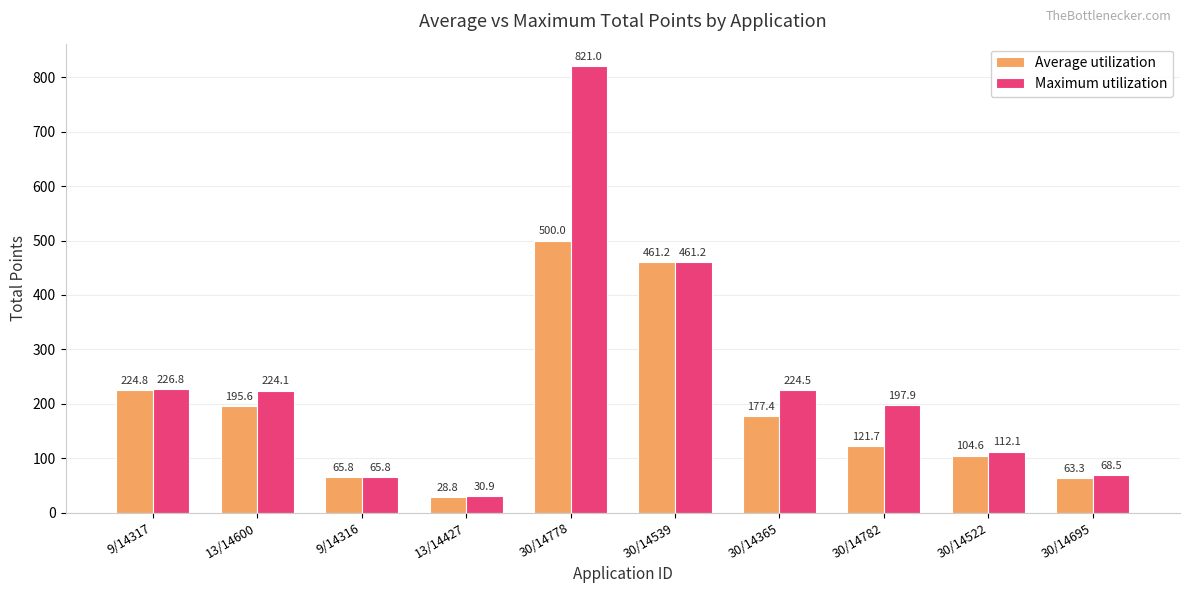

What is the difference between the maximum and second lowest values in the Maximum utilization series?

755.2